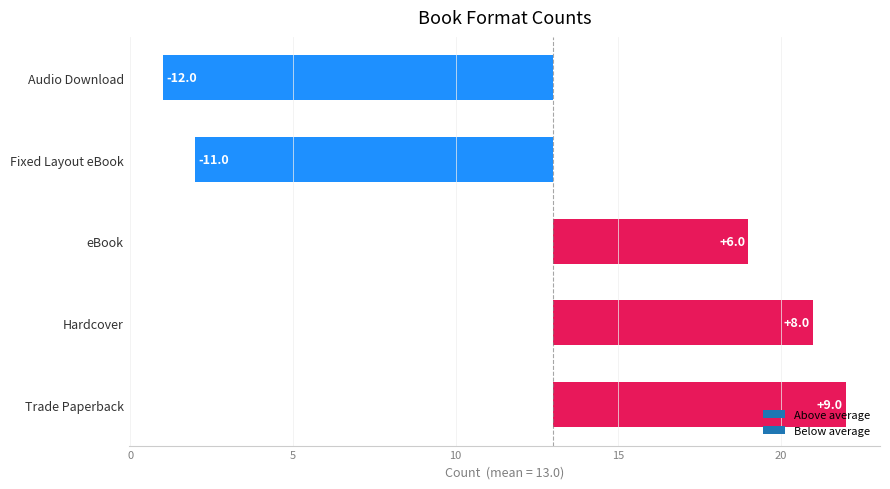

What is the difference between the values at eBook and Hardcover?

2